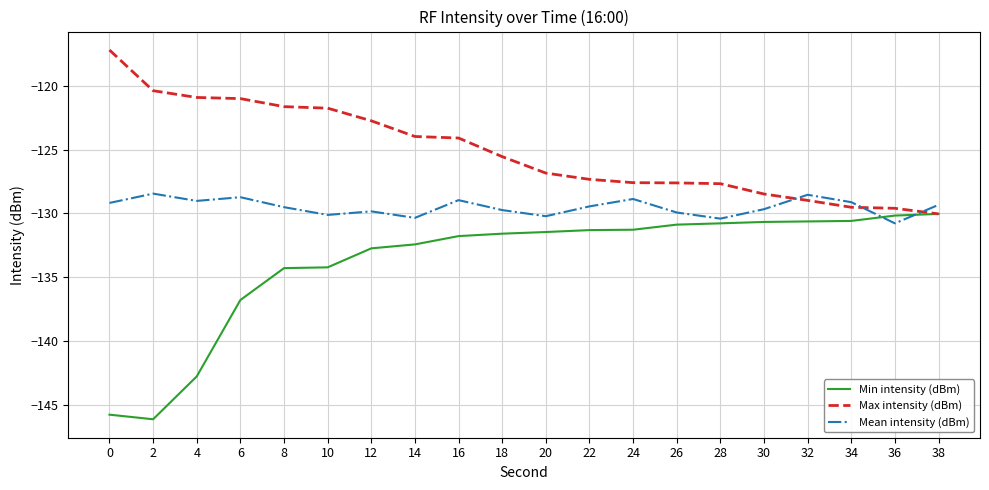

What is the sum of the Min intensity (dBm) values at 14 and 36?

-262.6